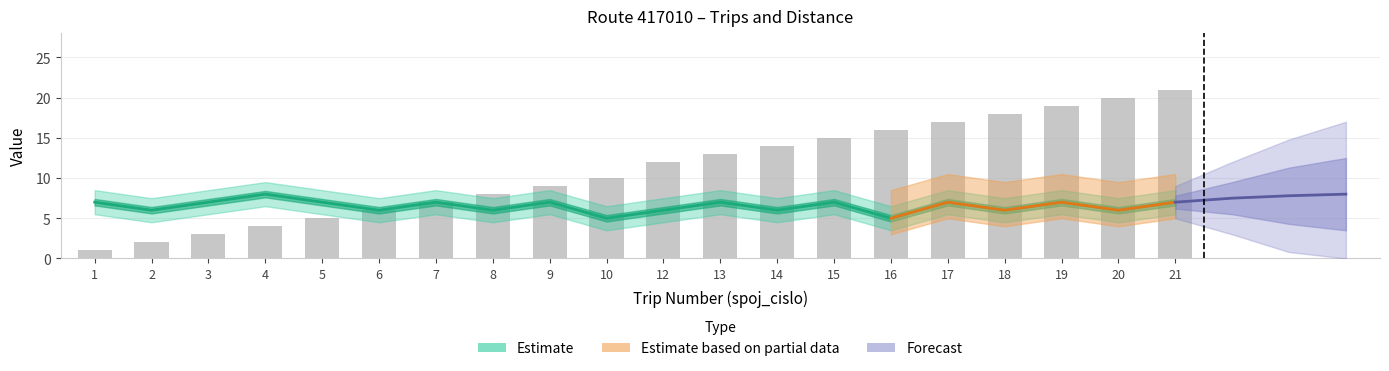

Reading left to right, extract all data points from this chart.

spoj_cislo: 1	2	3	4	5	6	7	8	9	10	12	13	14	15	16	17	18	19	20	21
trasa_km: 7	6	7	8	7	6	7	6	7	5	6	7	6	7	5	7	6	7	6	7